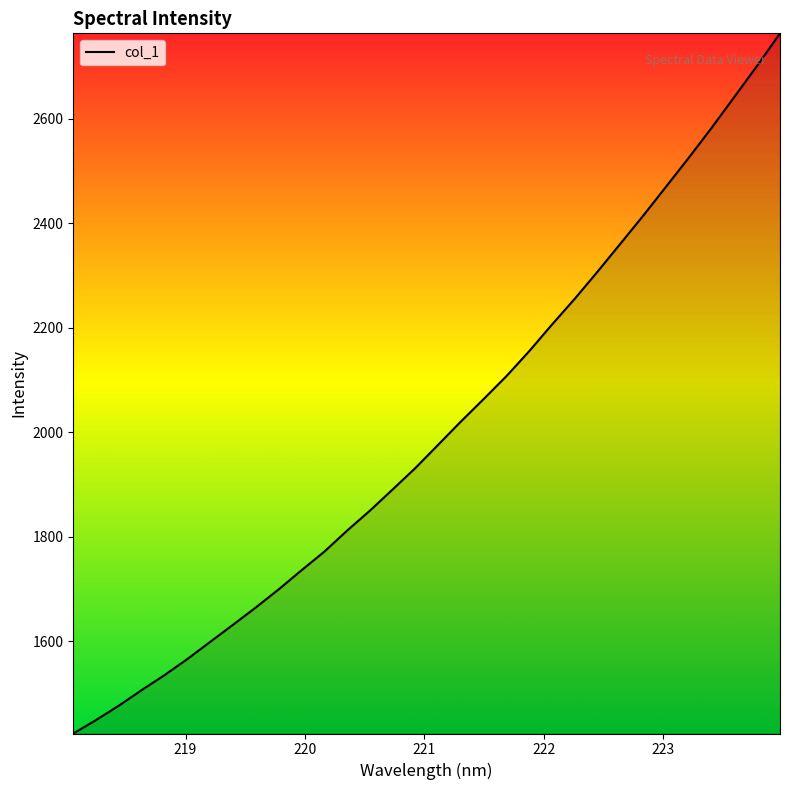

What is the smallest value displayed?

1423.0